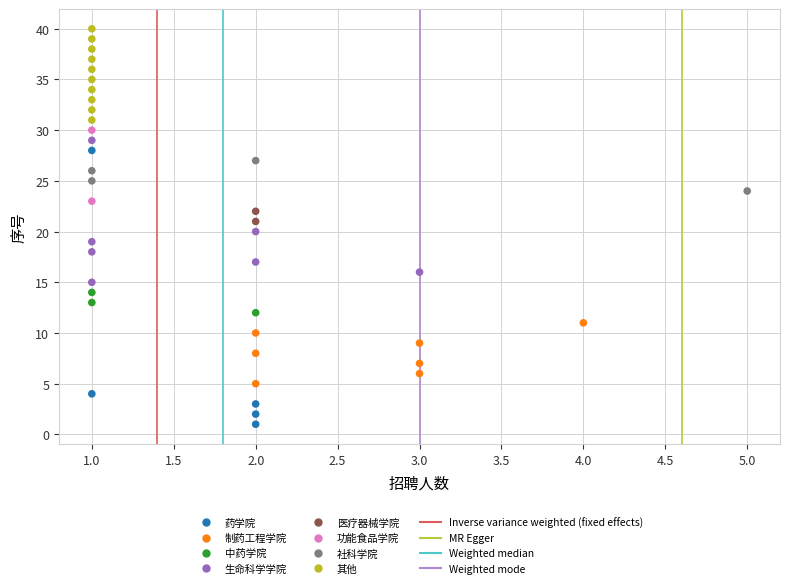

Which series has the largest Y range (max minus min)?

药学院